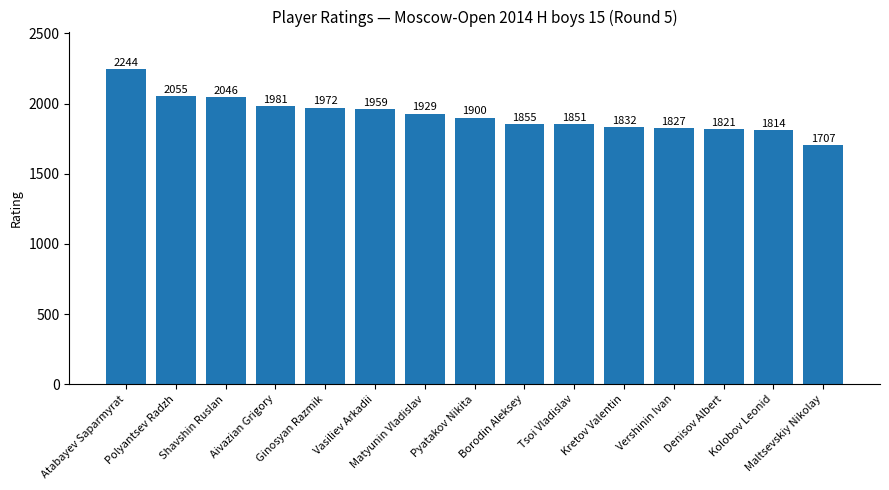

How many categories are shown in the chart?

15